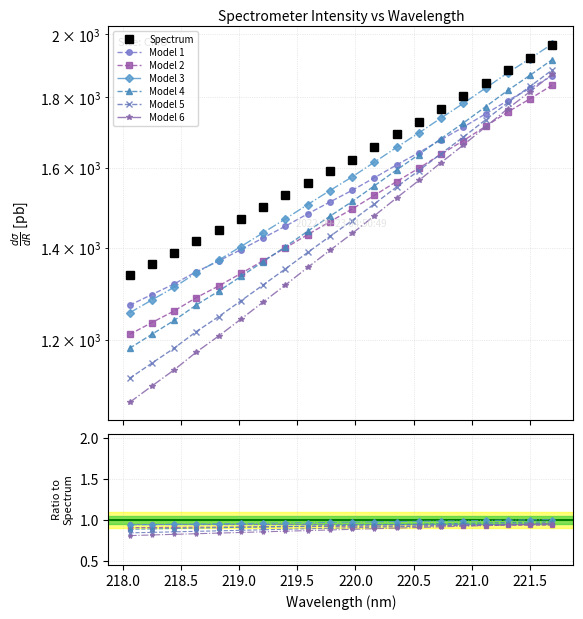

Approximately how many times larger is the value at 220.7354 compared to 219.589?

1.1